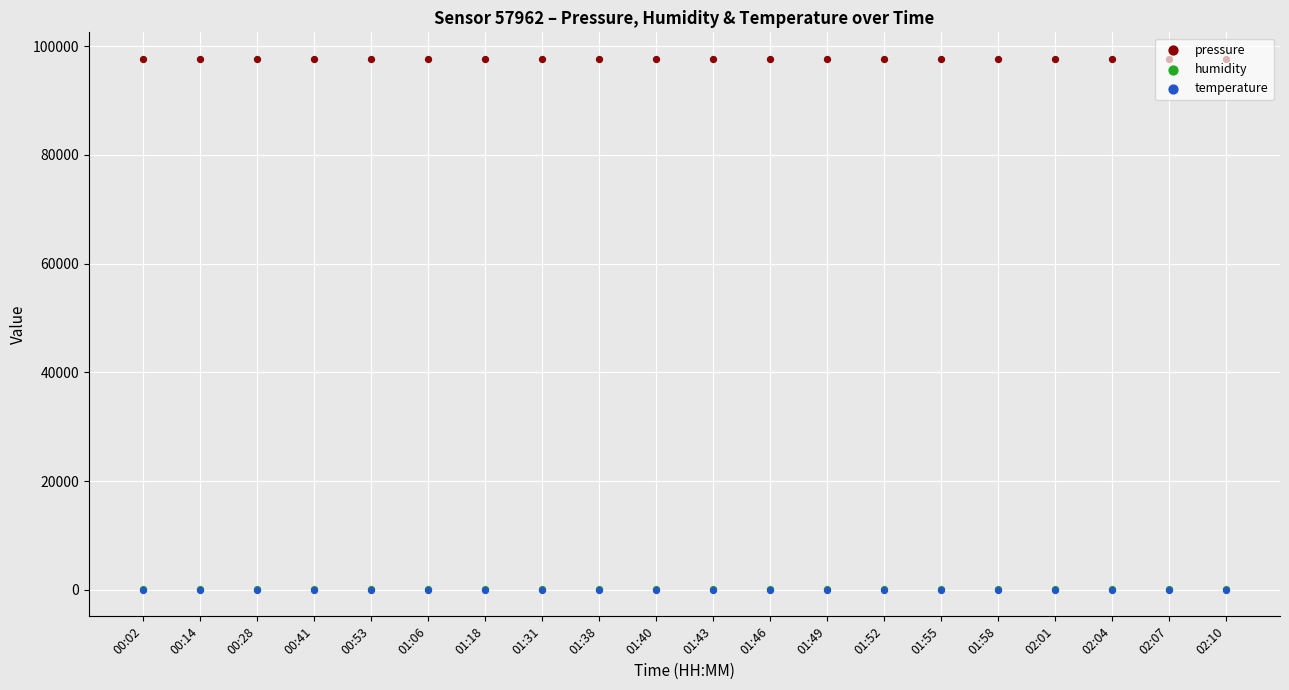

At which category is the sum across all series the highest?

00:02